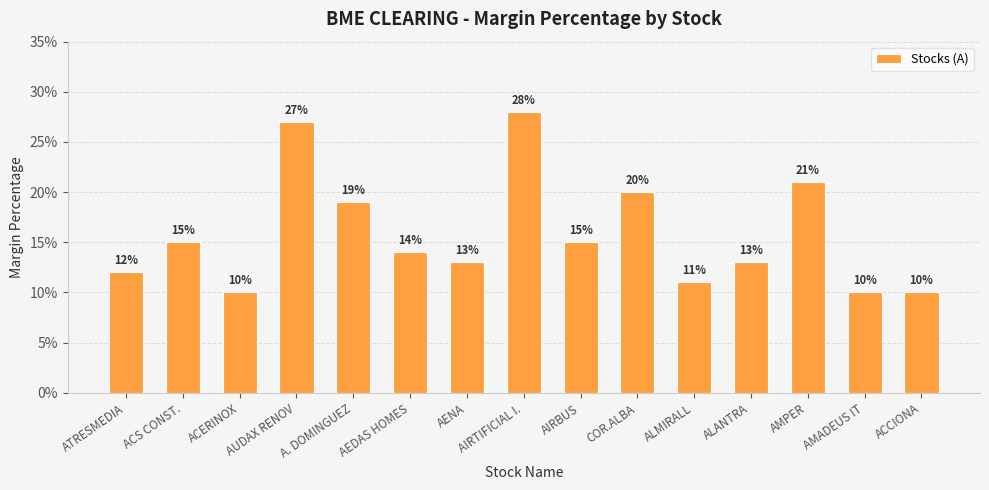

Are the bars horizontal?

No